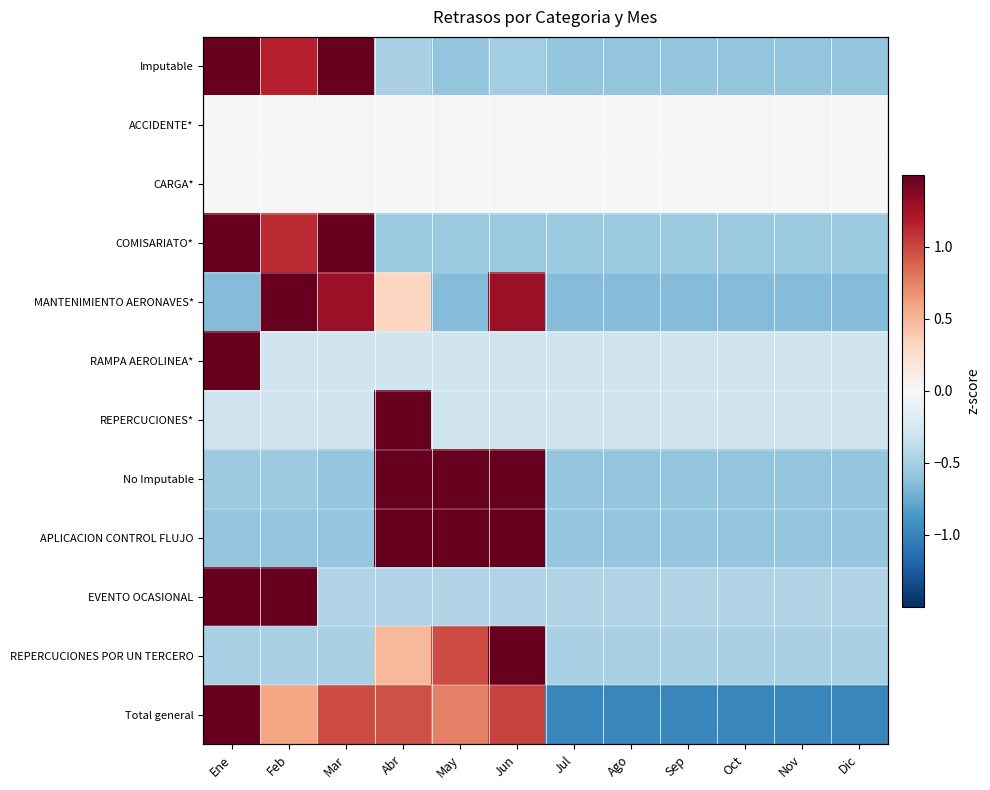

What is the sum of the APLICACION CONTROL FLUJO values at Feb and Ene?

-1.2